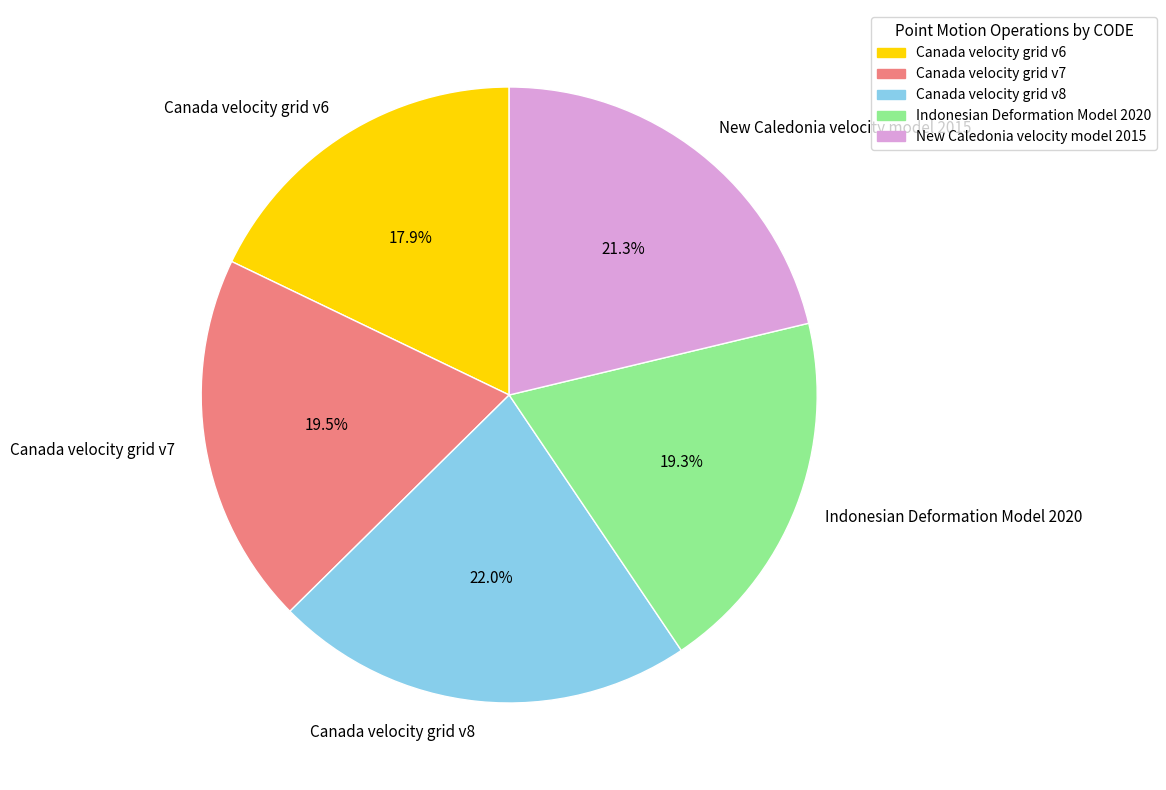

Is there any slice that represents more than half of the pie?

No